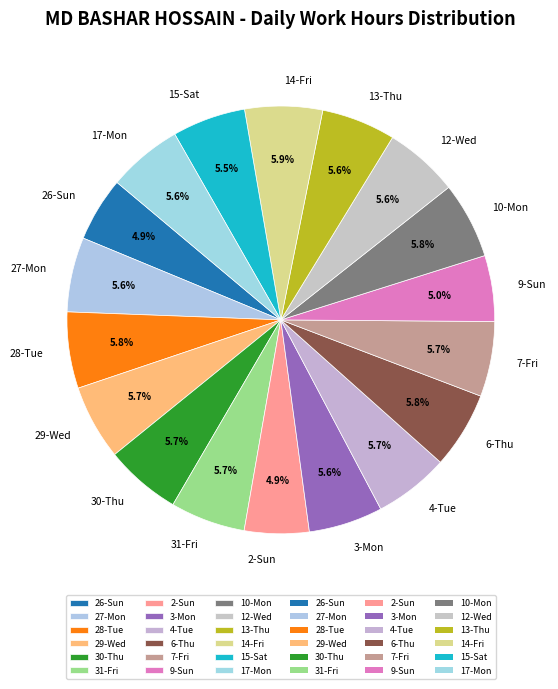

The 12-Wed slice represents 19% of the pie. True or false?

False